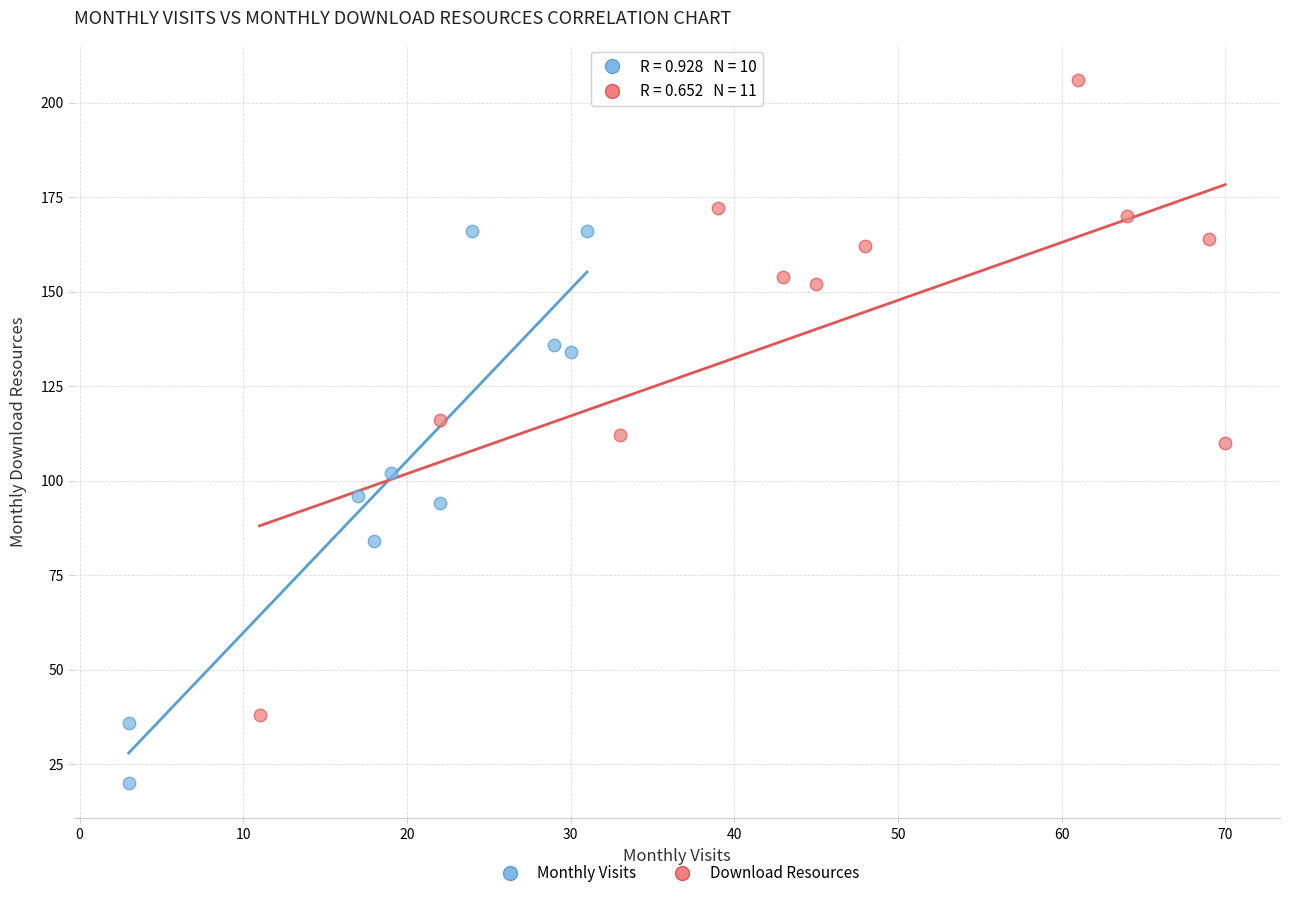

Which series reaches the minimum Y coordinate?

Monthly Visits